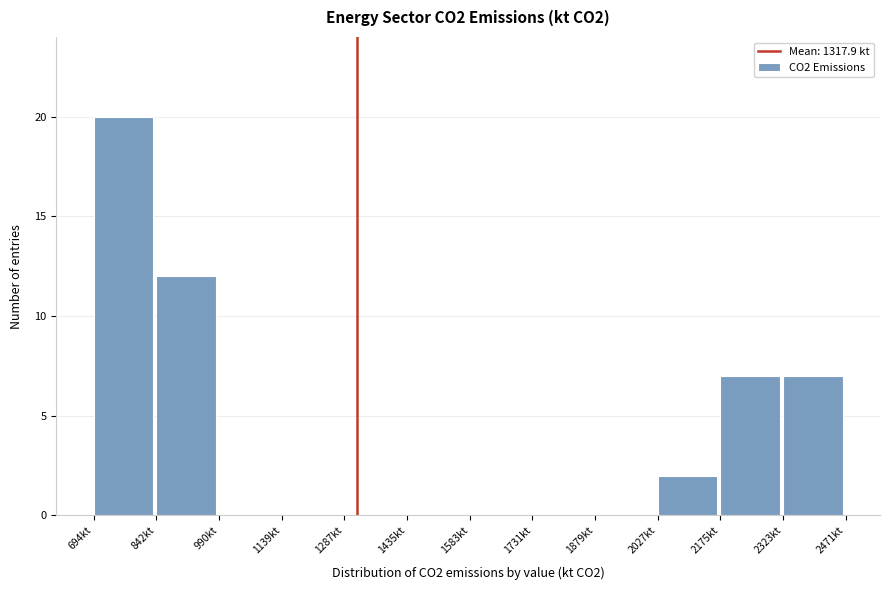

Which range on the x-axis has the tallest bar?

700 to 840